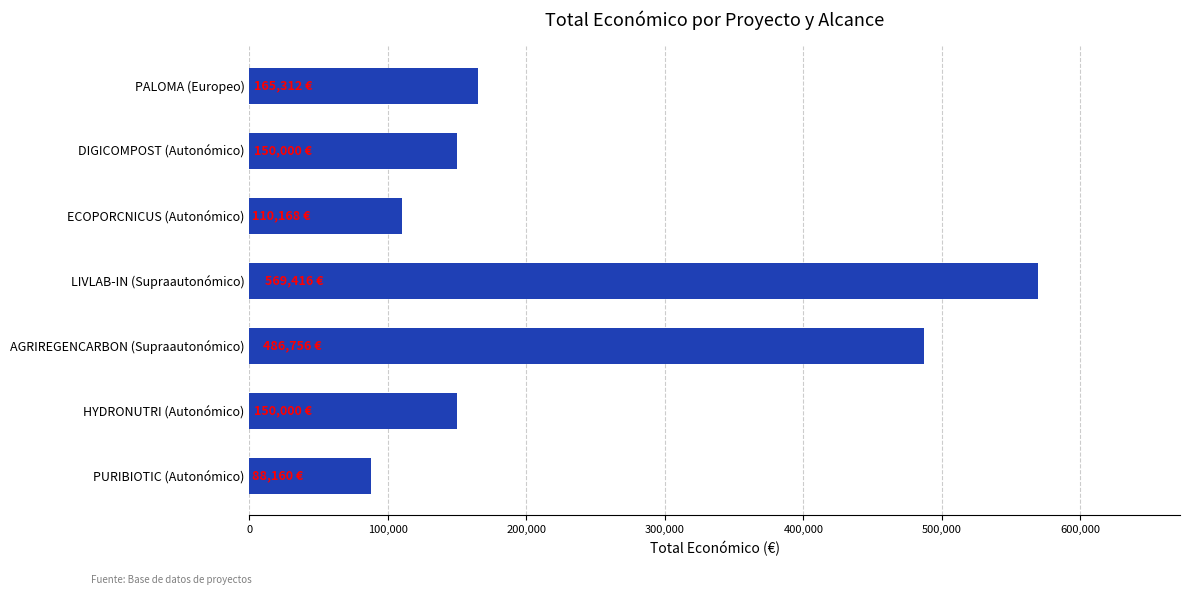

True or false: the data shows 75814 at PALOMA (Europeo).

False